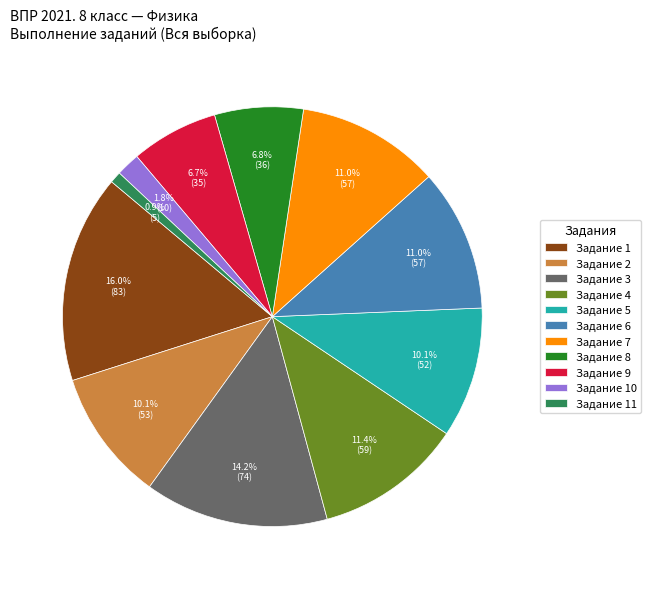

Which slice is the smallest?

Задание 11